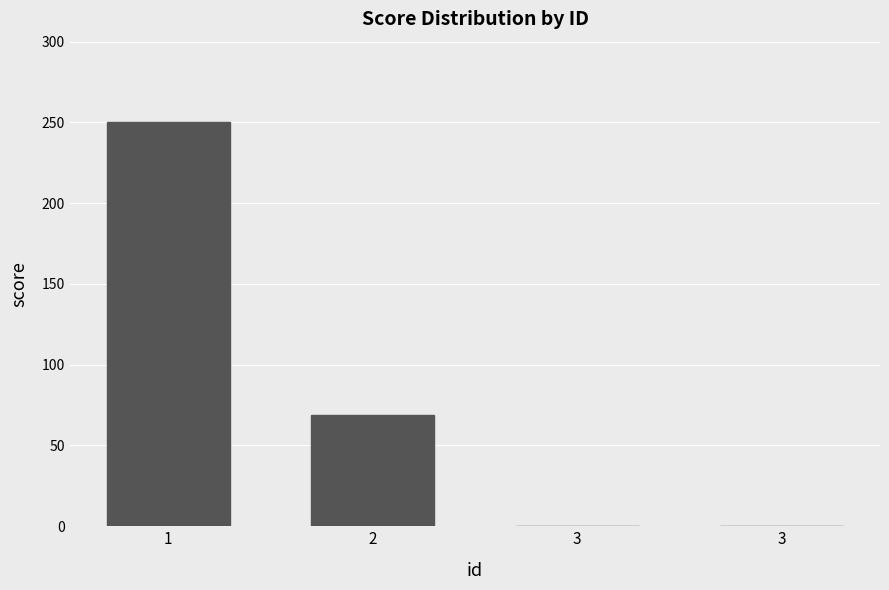

Reading left to right, extract all data points from this chart.

250	69	0	0